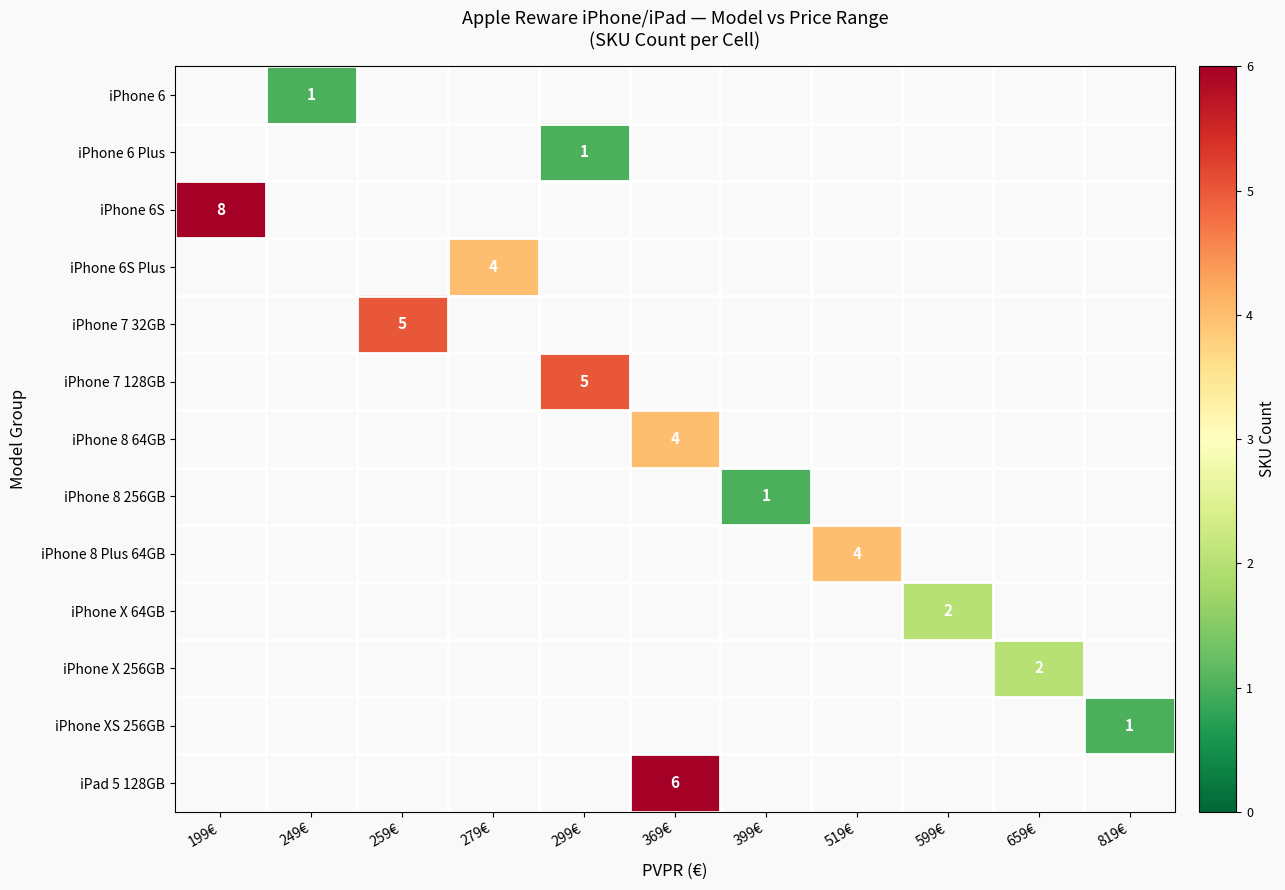

True or false: iPhone 6S has a value of 14 at 199€.

False